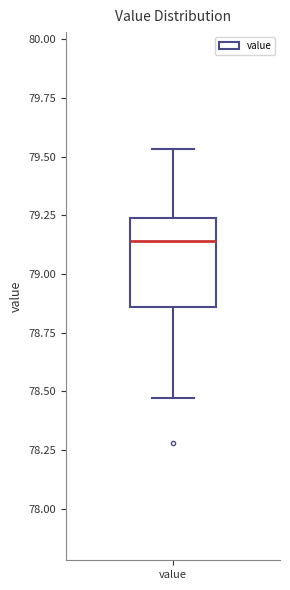

Read this box plot against the y-axis: the position of the median line, the range covered by the box, and the ends of both whiskers. The values are not printed on the chart, so give them approximately, as read against the axis.

median 79.15, box 78.85 to 79.25, whiskers 78.45 to 79.55